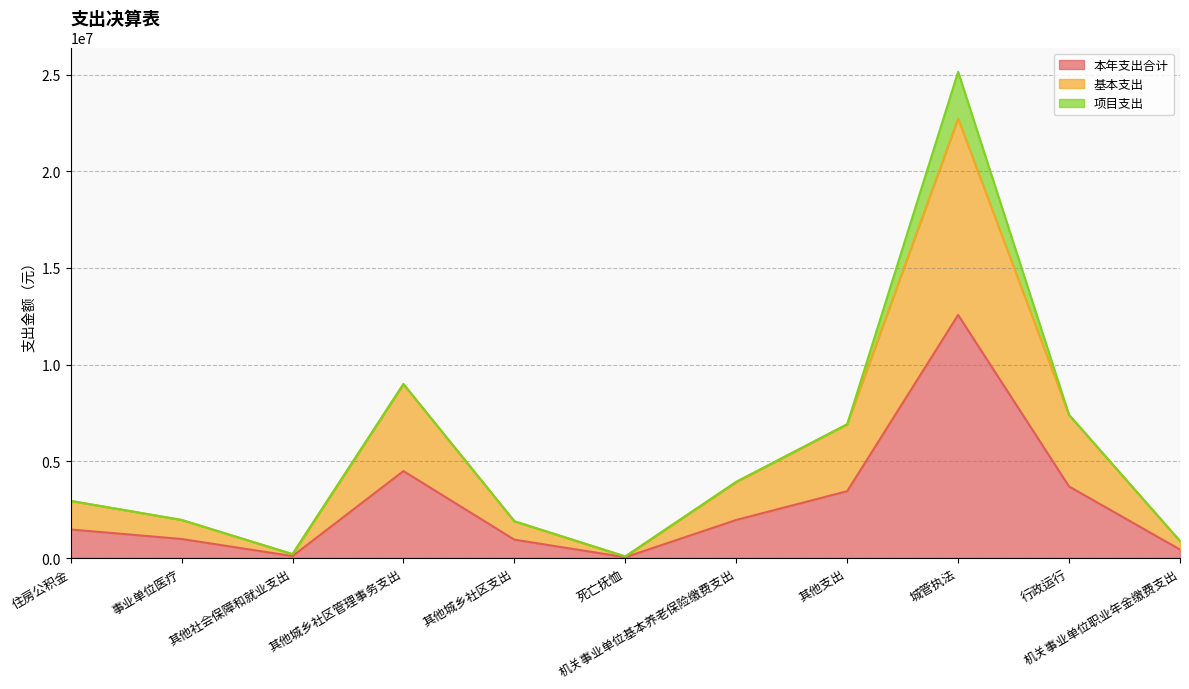

In 基本支出, how many points are higher than both neighbors (excluding endpoints)?

2